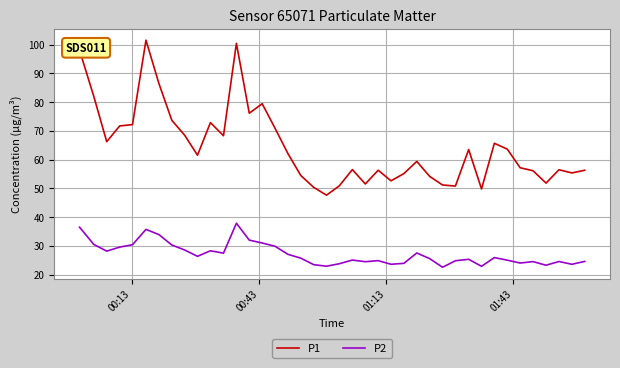

What is the difference between the maximum and minimum values in the P1 series?

53.9